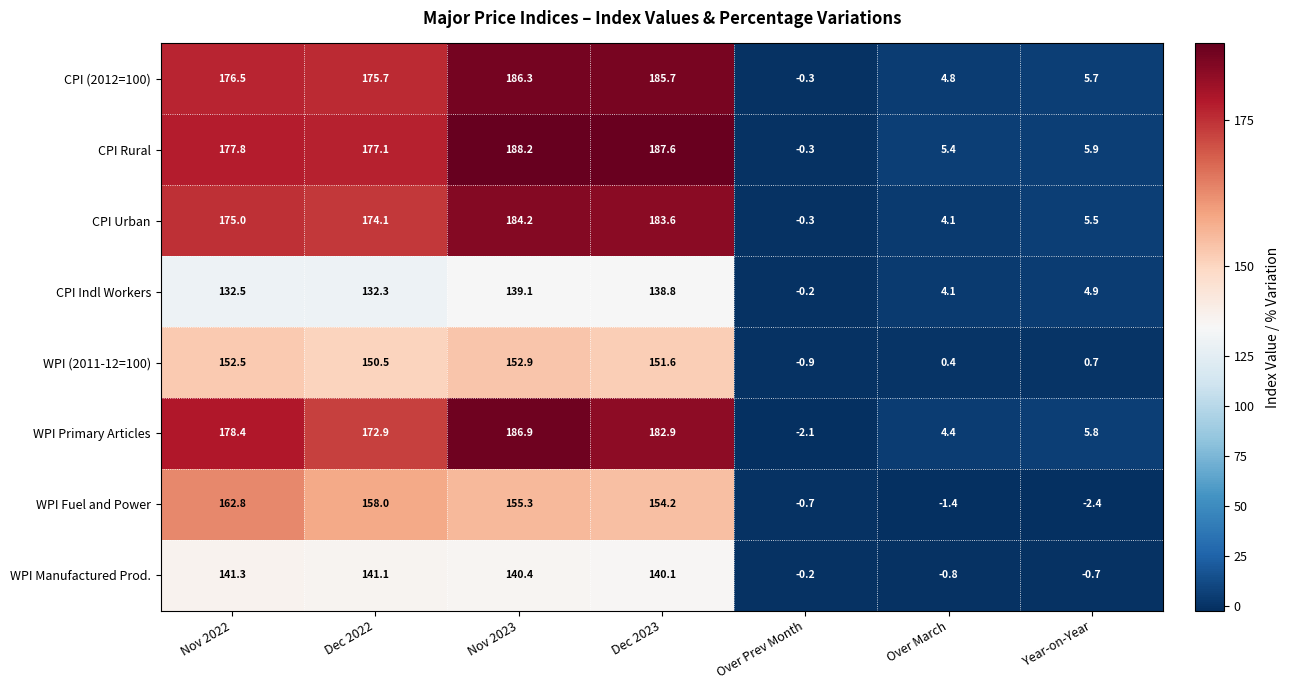

What is the difference between the highest and lowest values at Over Prev Month?

1.9